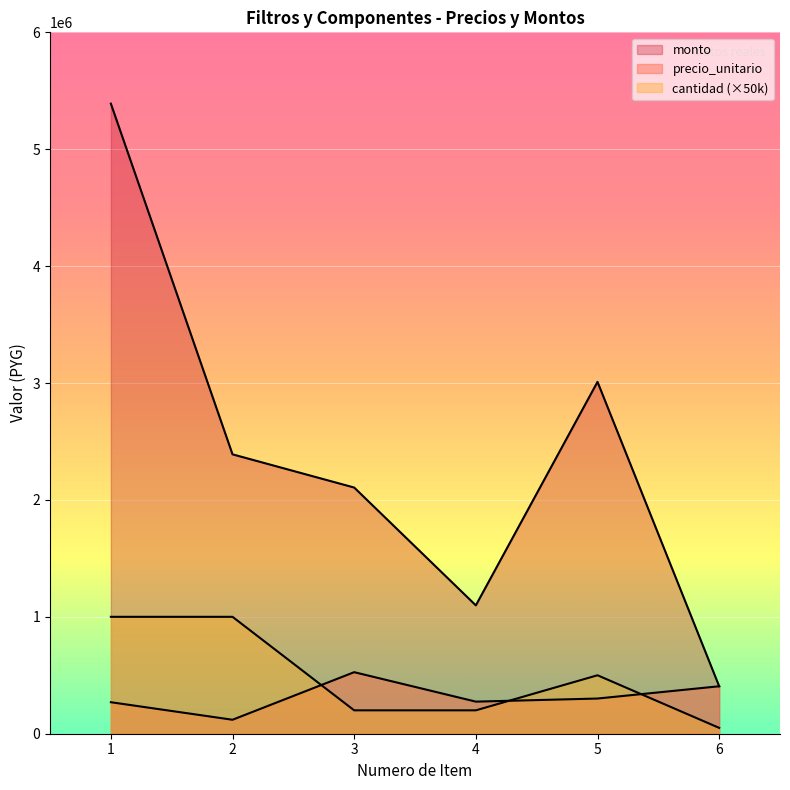

What is the difference between the maximum and minimum values in the precio_unitario series?

407000